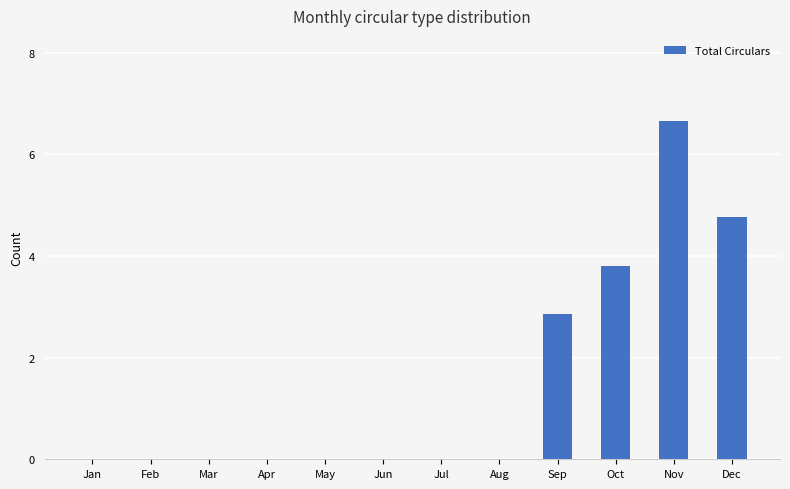

Which label corresponds to the largest value in the chart?

Nov